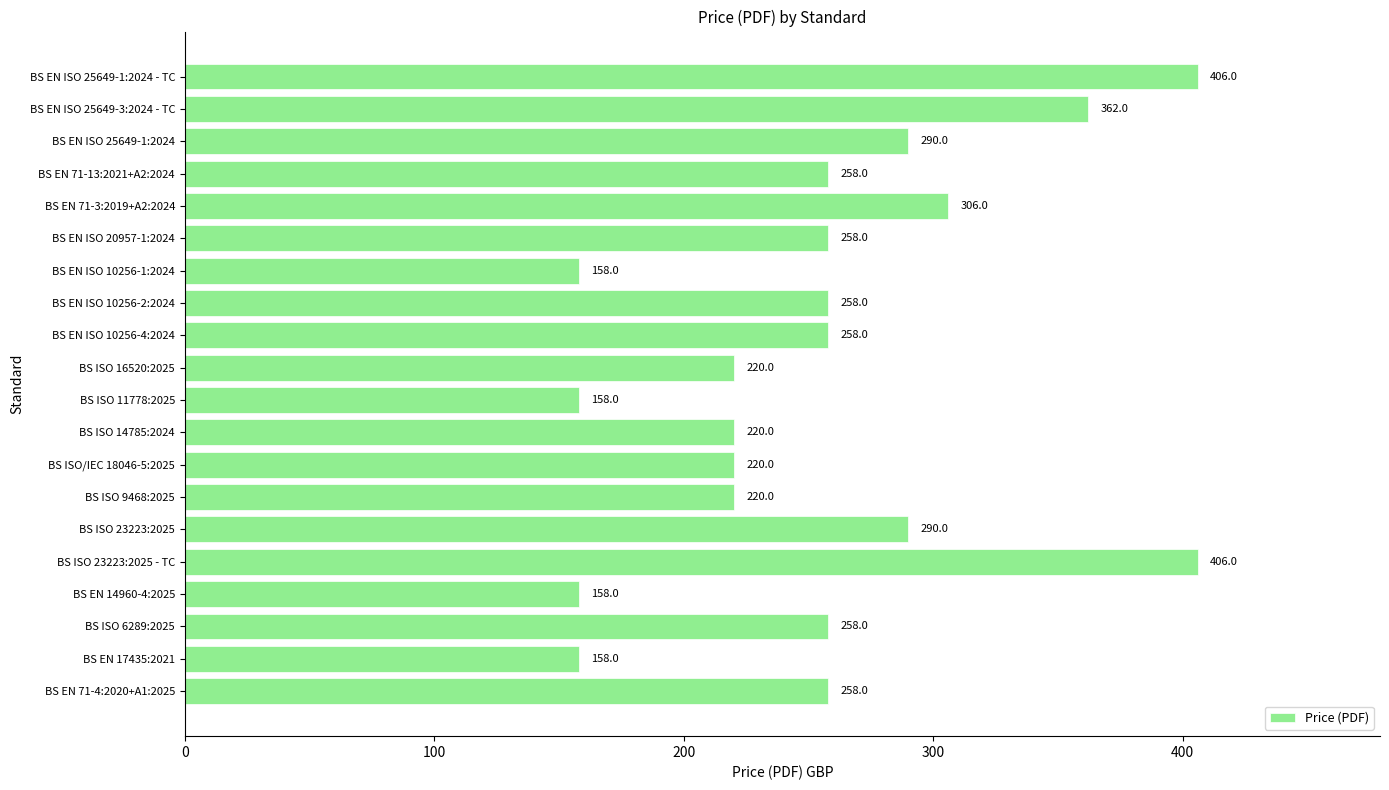

What is the greatest value displayed?

406